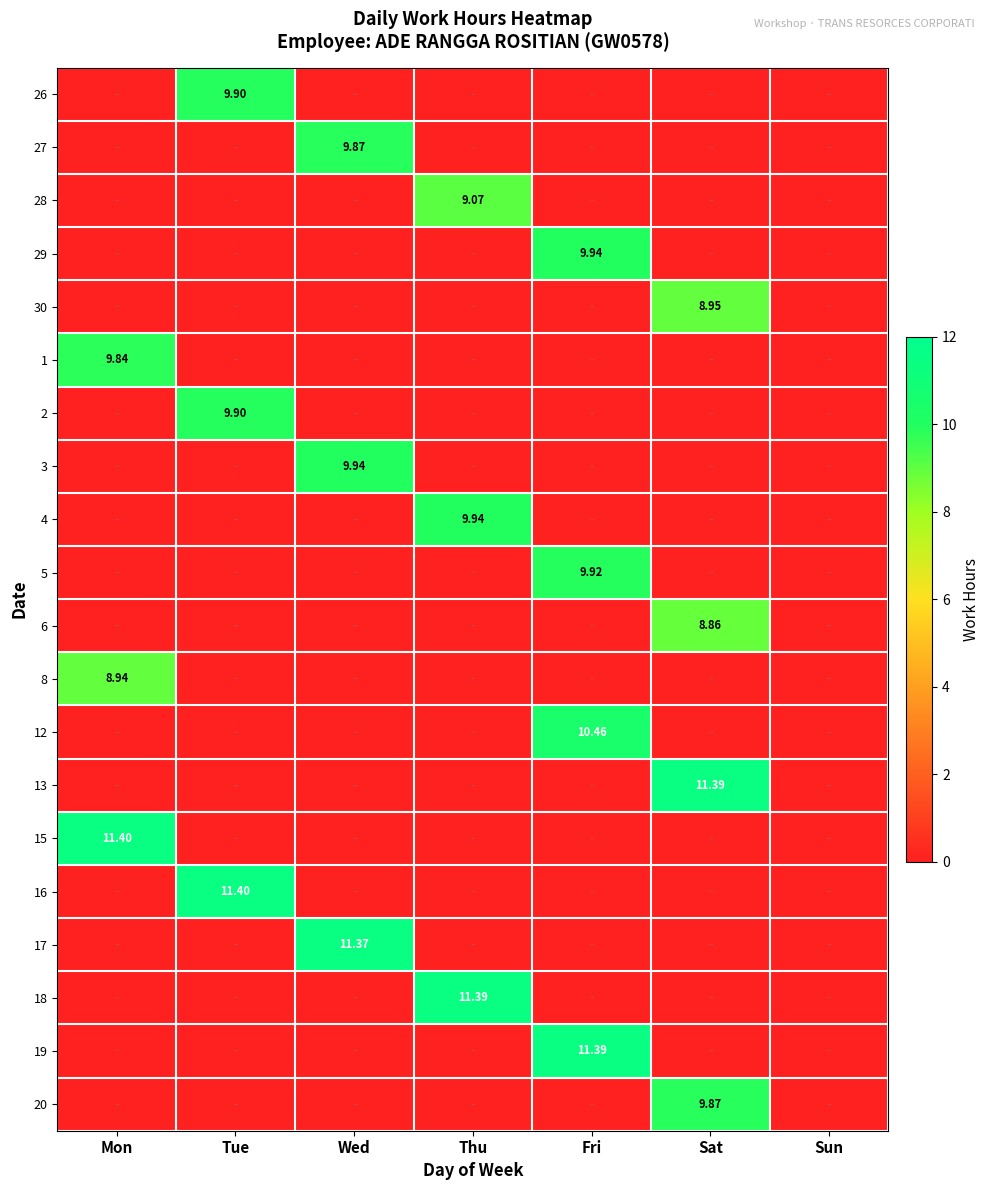

Is the value of 15 at Mon greater than the value of 4 at Thu?

Yes